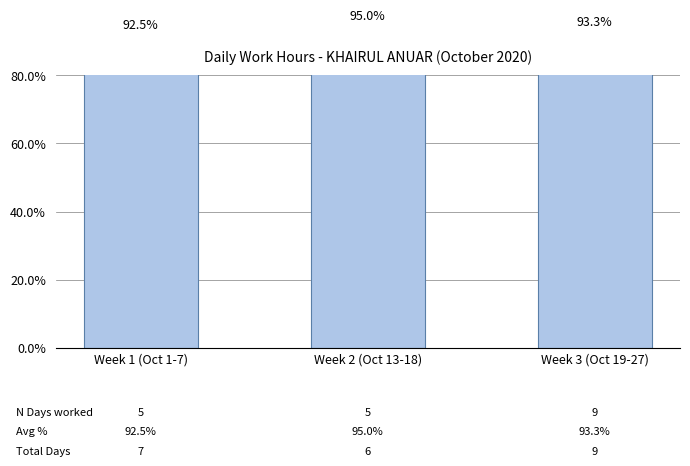

List the labels in order of value, smallest first.

Week 1 (Oct 1-7), Week 3 (Oct 19-27), Week 2 (Oct 13-18)